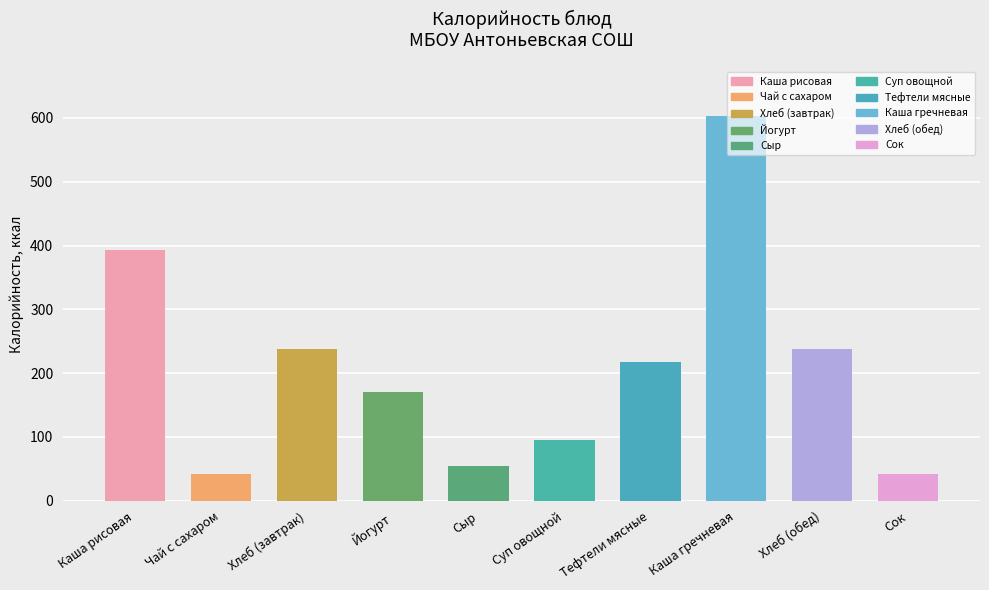

What is the difference between the values at Йогурт and Чай с сахаром?

129